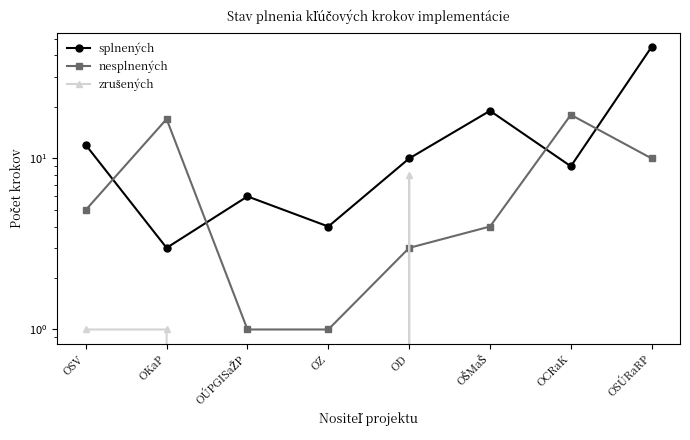

Which has a higher value, OKaP or OD?

OD